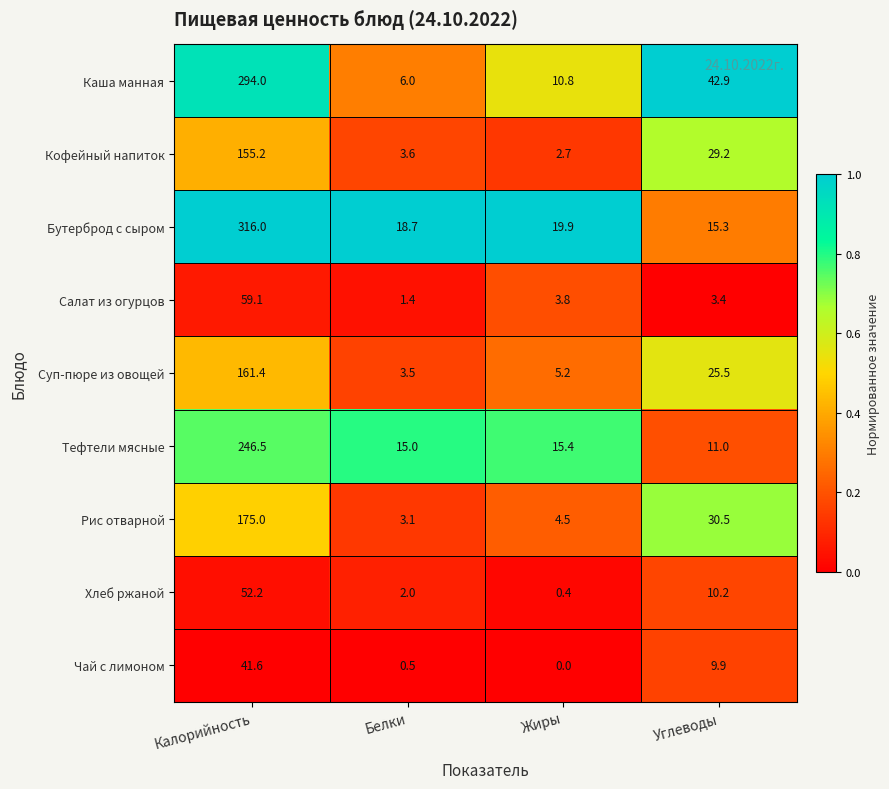

What is the difference between the maximum and minimum values in the Рис отварной series?

171.9